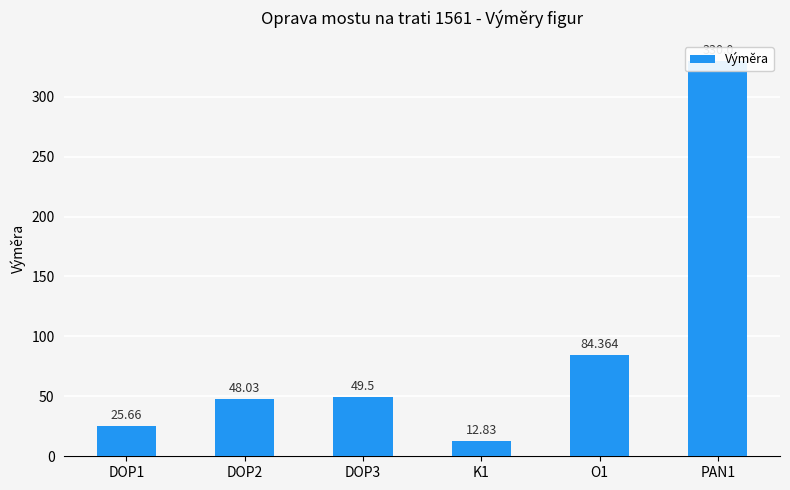

The chart shows a value of 48.0 at DOP2. True or false?

True